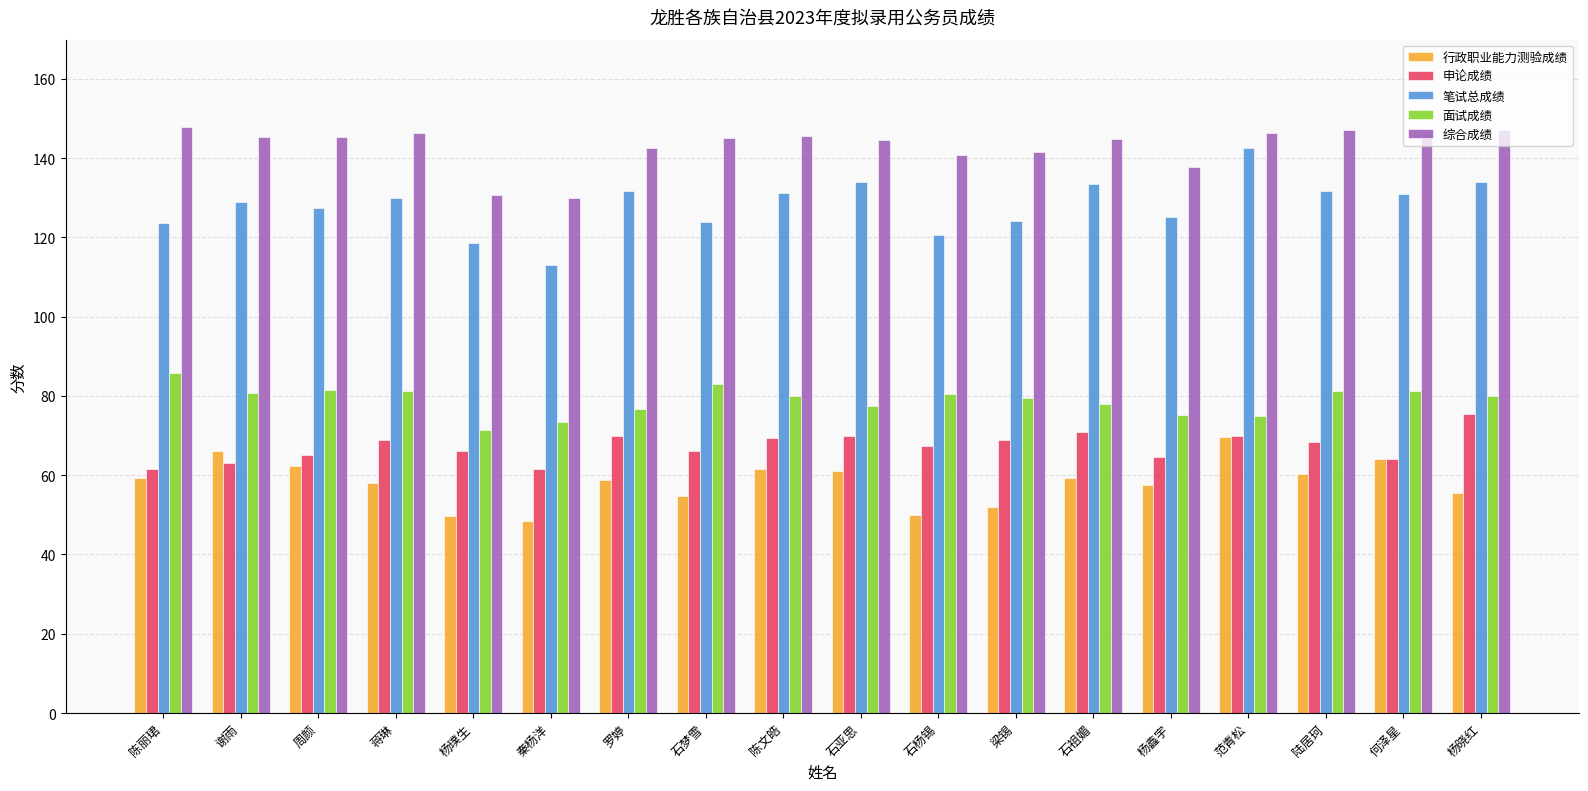

What are all the series names shown in the legend?

行政职业能力测验成绩, 申论成绩, 笔试总成绩, 面试成绩, 综合成绩